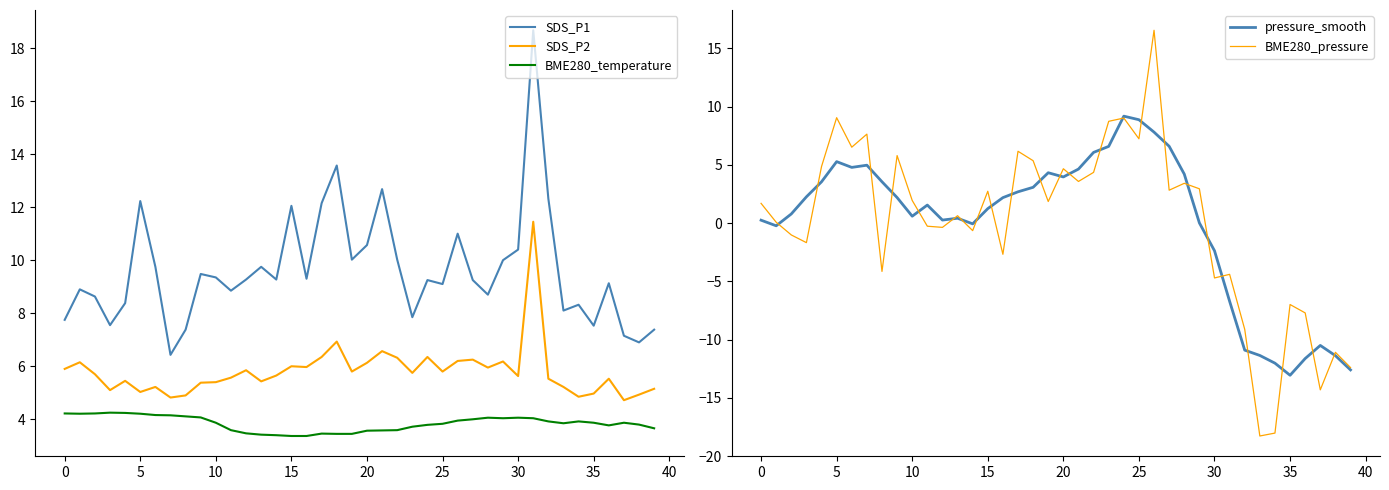

What is the difference between the maximum and minimum values in the BME280_temperature series?

0.9